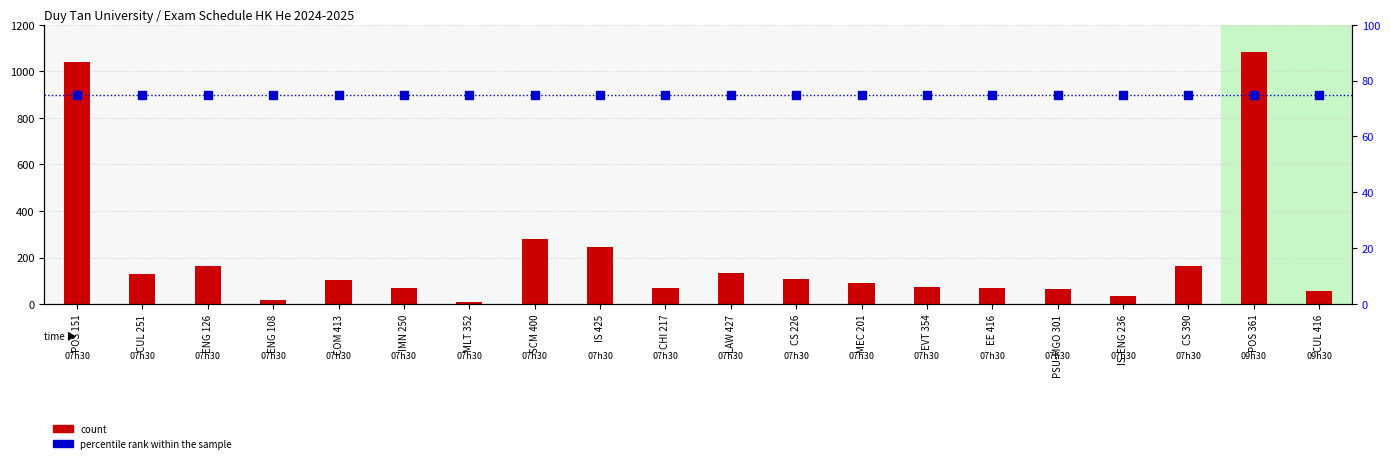

At how many categories does at least one series exceed 682?

2